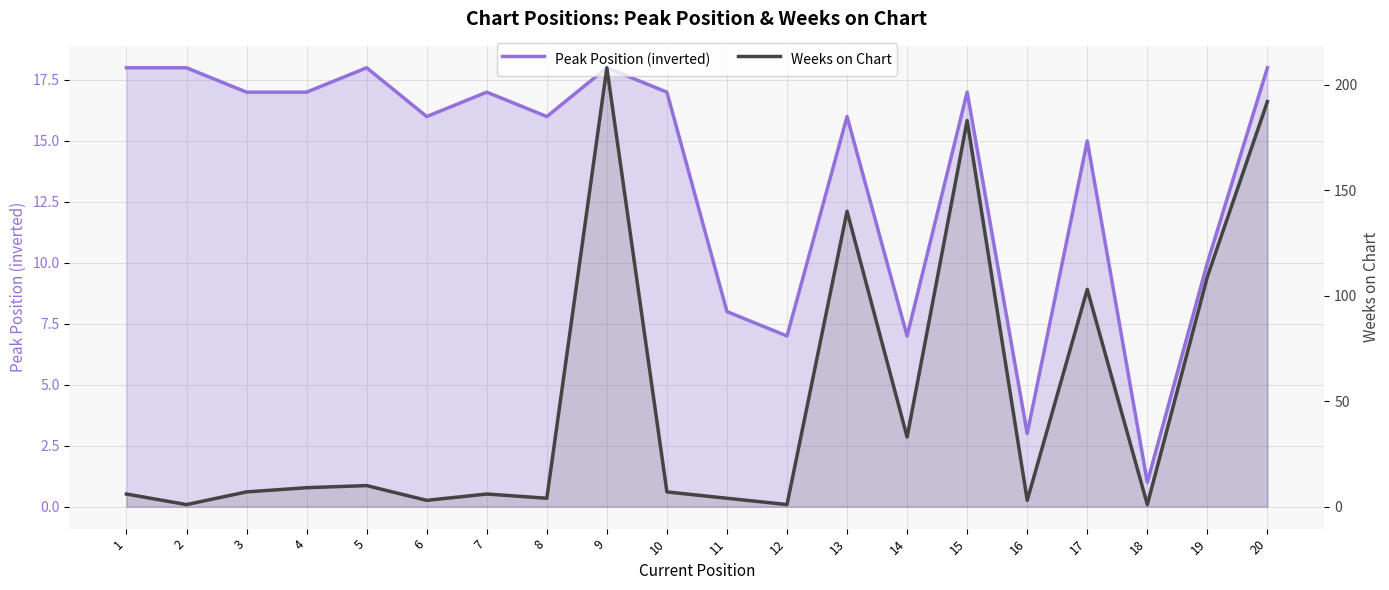

What is the value of the Weeks on Chart point at the 6th from the left?

3